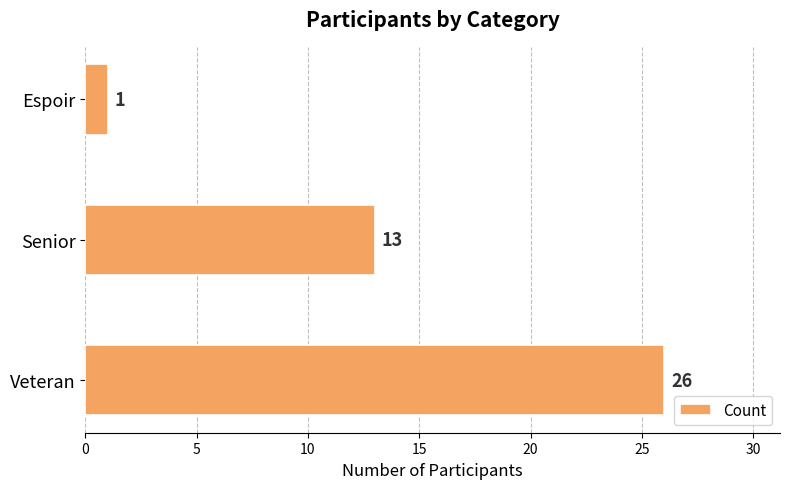

Rank the categories by value from lowest to highest.

Espoir, Senior, Veteran